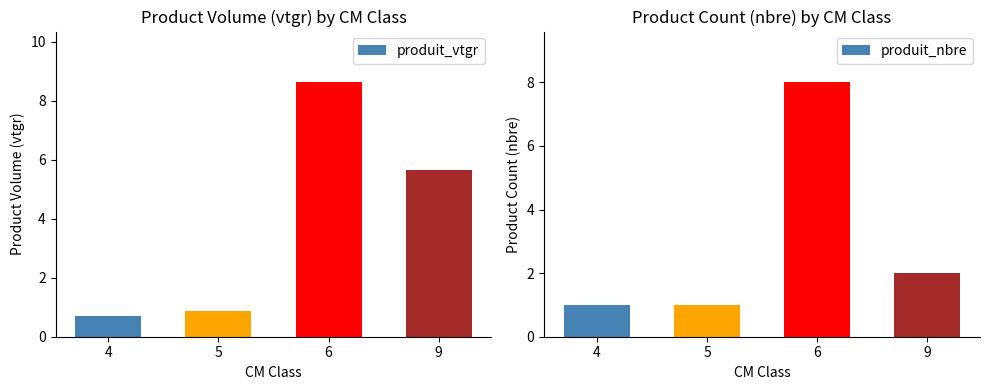

What is the sum of all produit_nbre values?

12